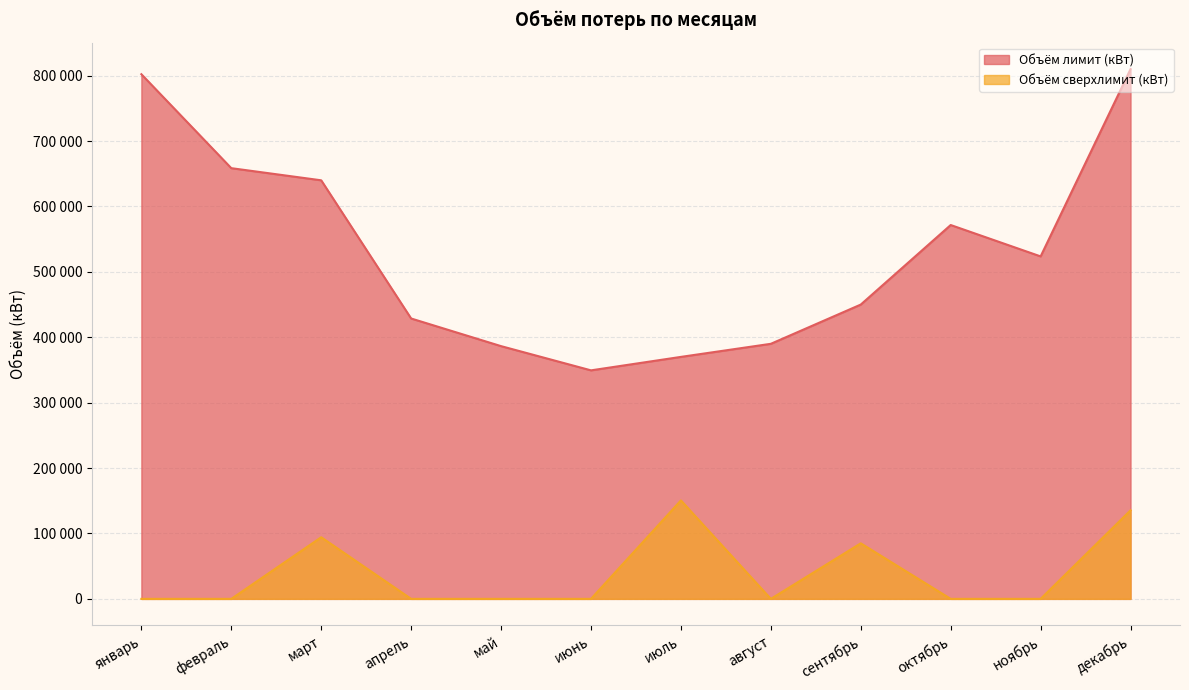

How many lines are shown in the chart?

2